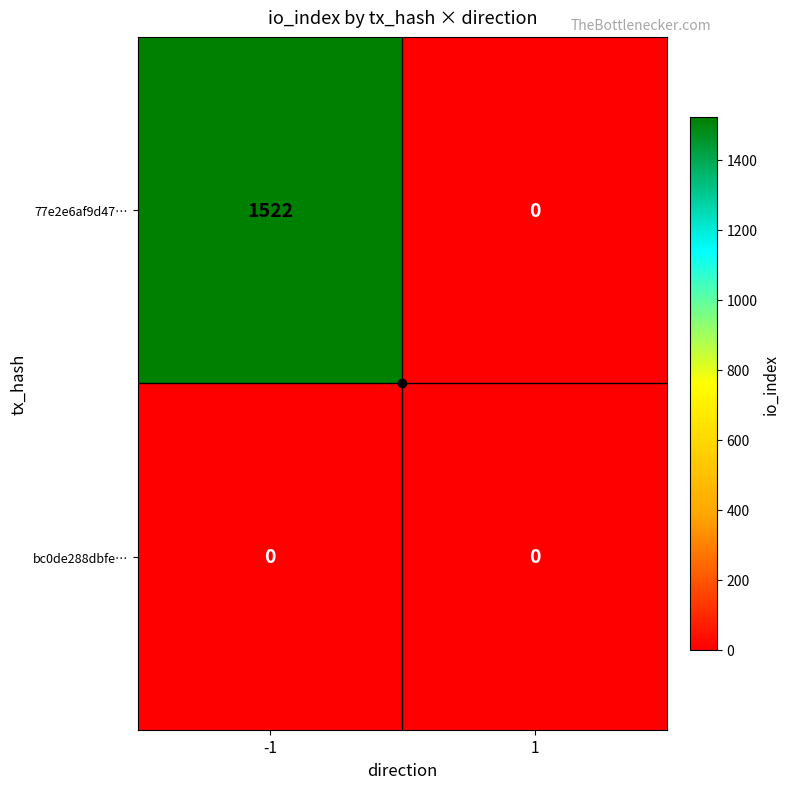

What is the greatest value displayed?

1522